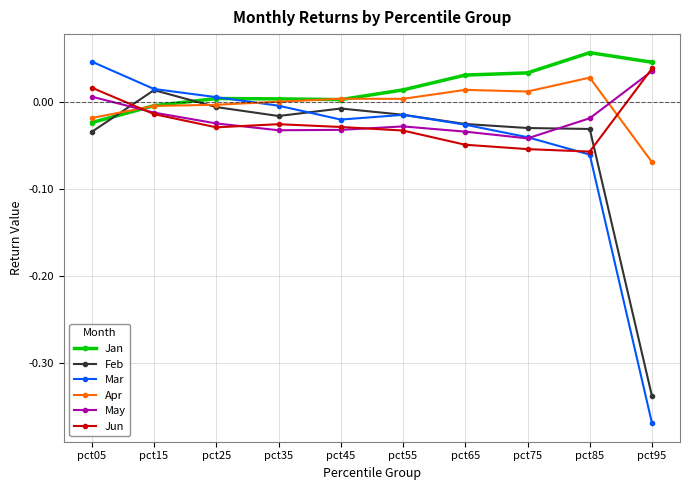

Which series has the largest total across all categories?

Jan